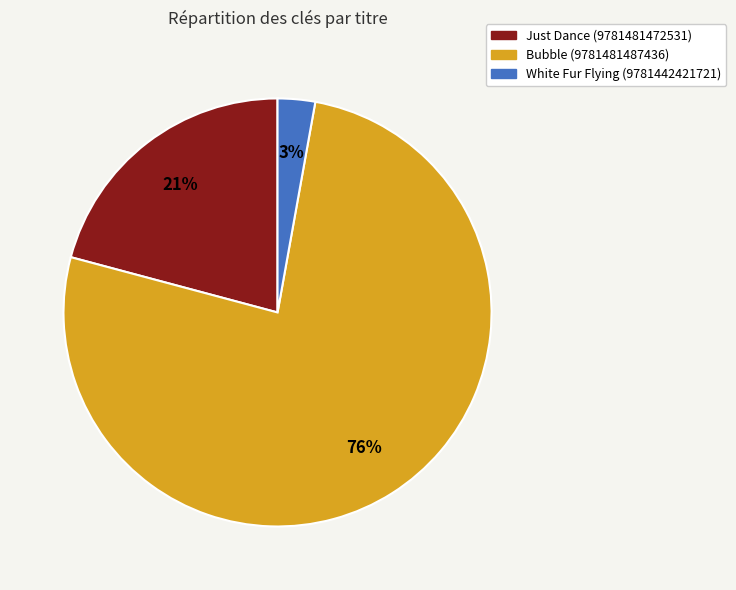

To the nearest percent, what portion does White Fur Flying (9781442421721) represent?

3%